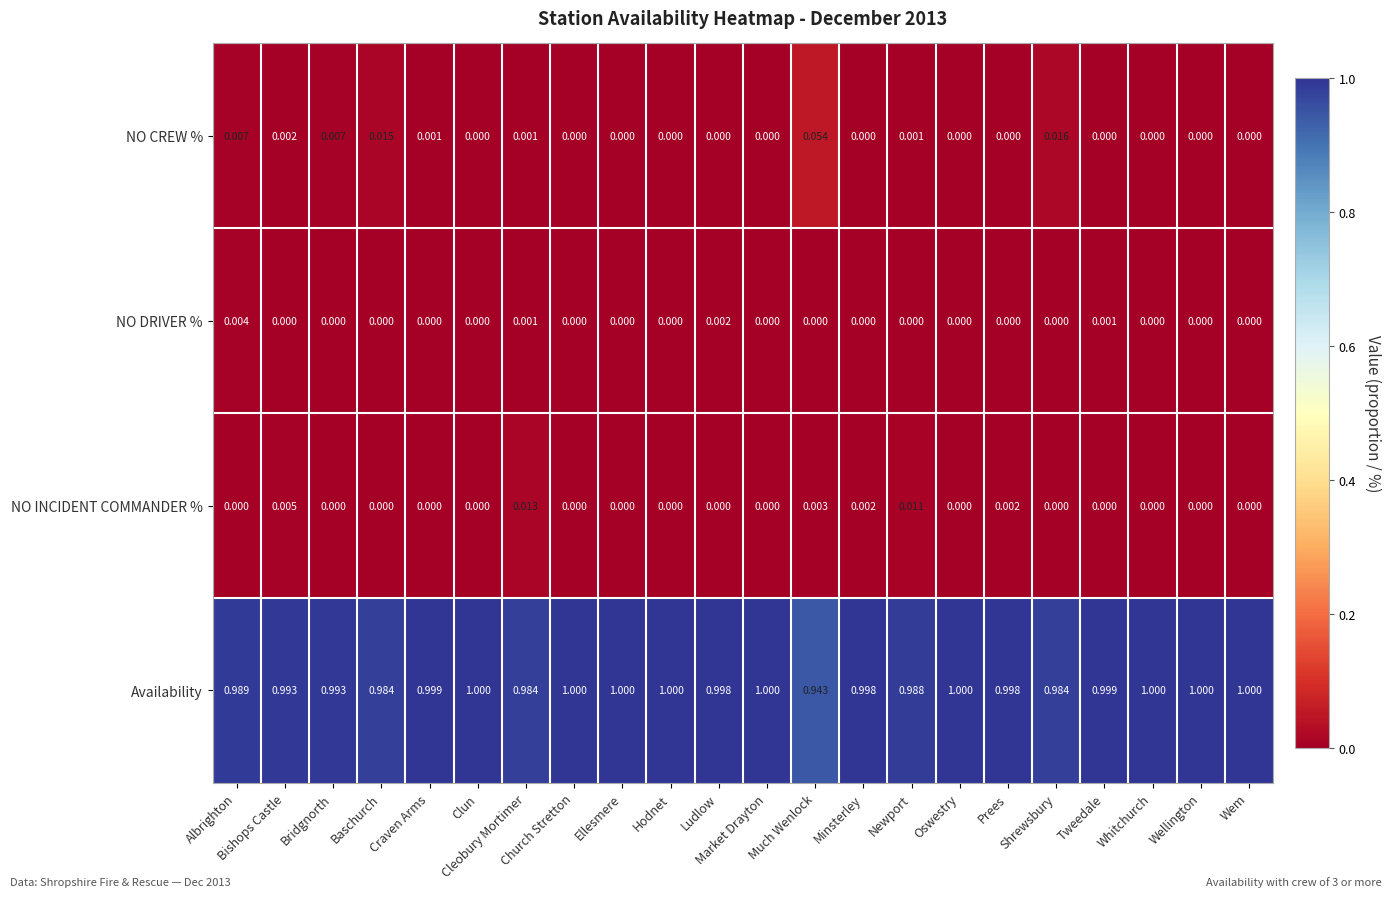

List the series in order of their peak value, highest first.

Availability, NO CREW %, NO INCIDENT COMMANDER %, NO DRIVER %